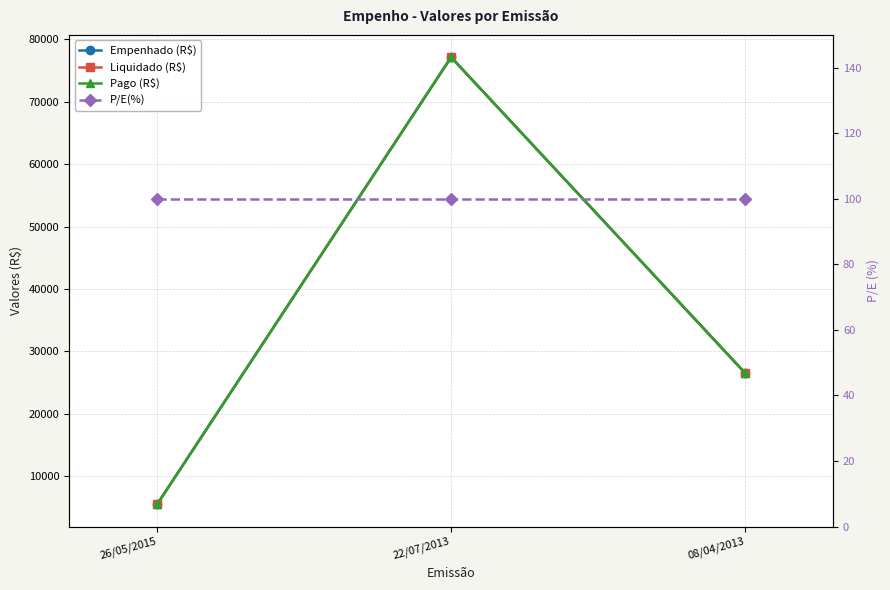

What are all the series names shown in the legend?

Empenhado (R$), Liquidado (R$), Pago (R$), P/E(%)